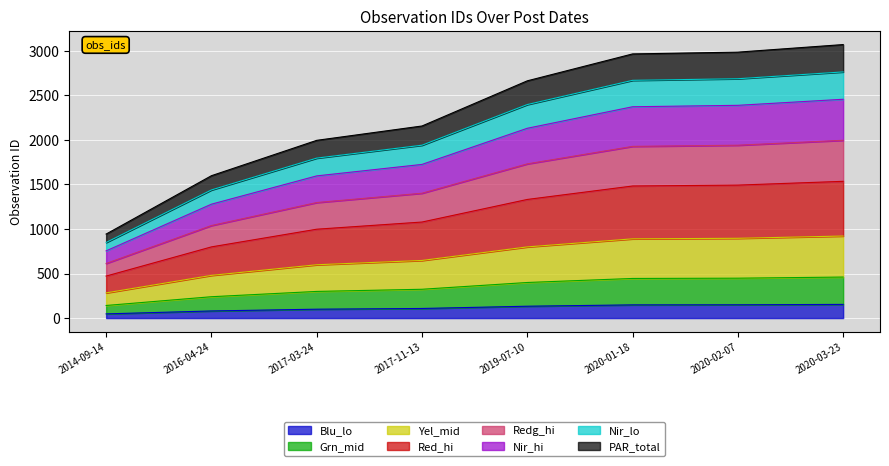

Does the chart display data point markers on the line(s)?

No